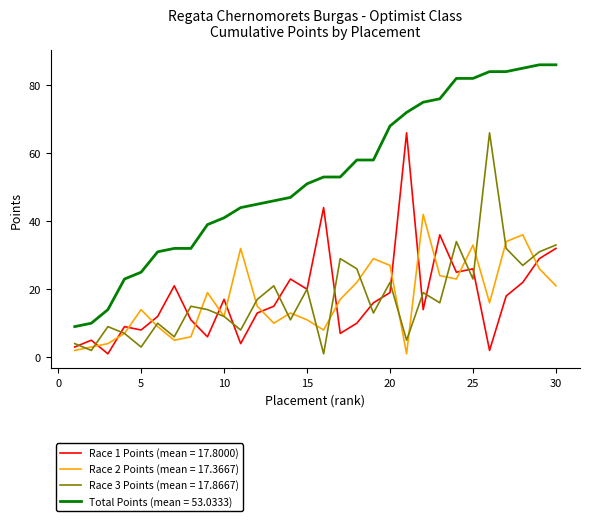

True or false: Total Points (mean = 53.0333) and Race 2 Points (mean = 17.3667) intersect in this chart.

False